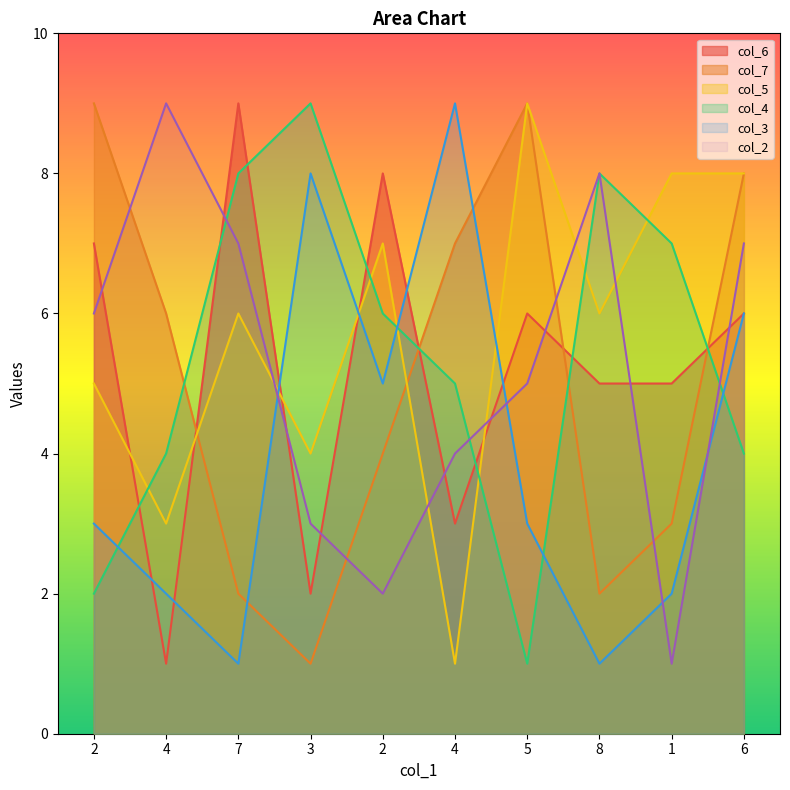

Between 2 and 8, which is larger?

2